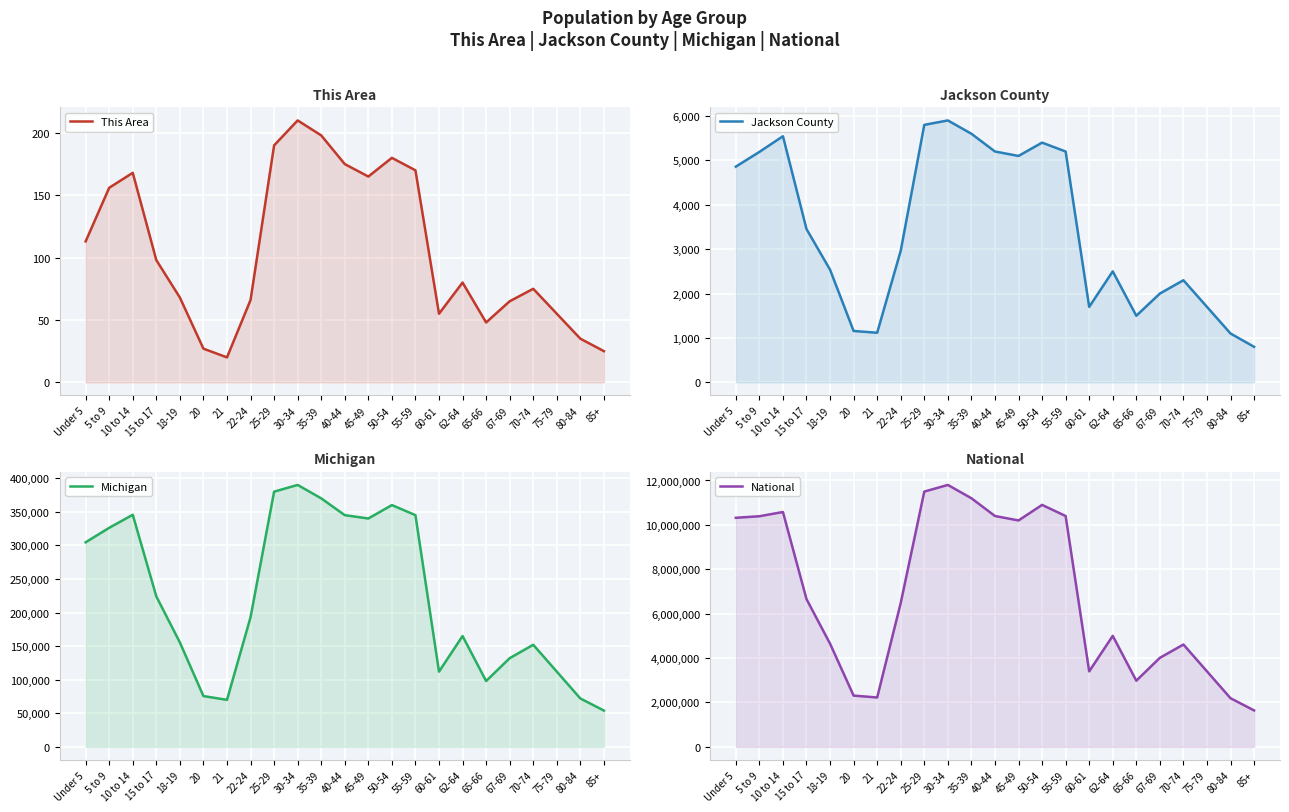

What is the spread (max minus min) of values at 75-79?

3399945